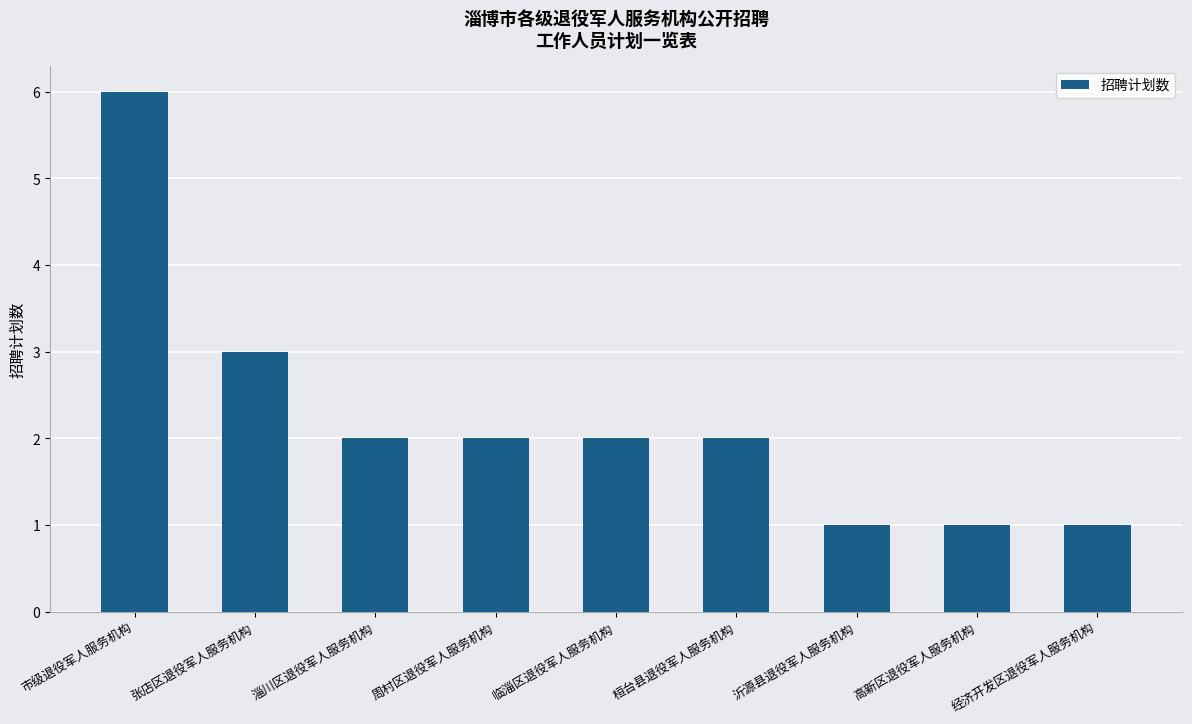

The chart shows a value of 2 at 桓台县退役军人服务机构. True or false?

True